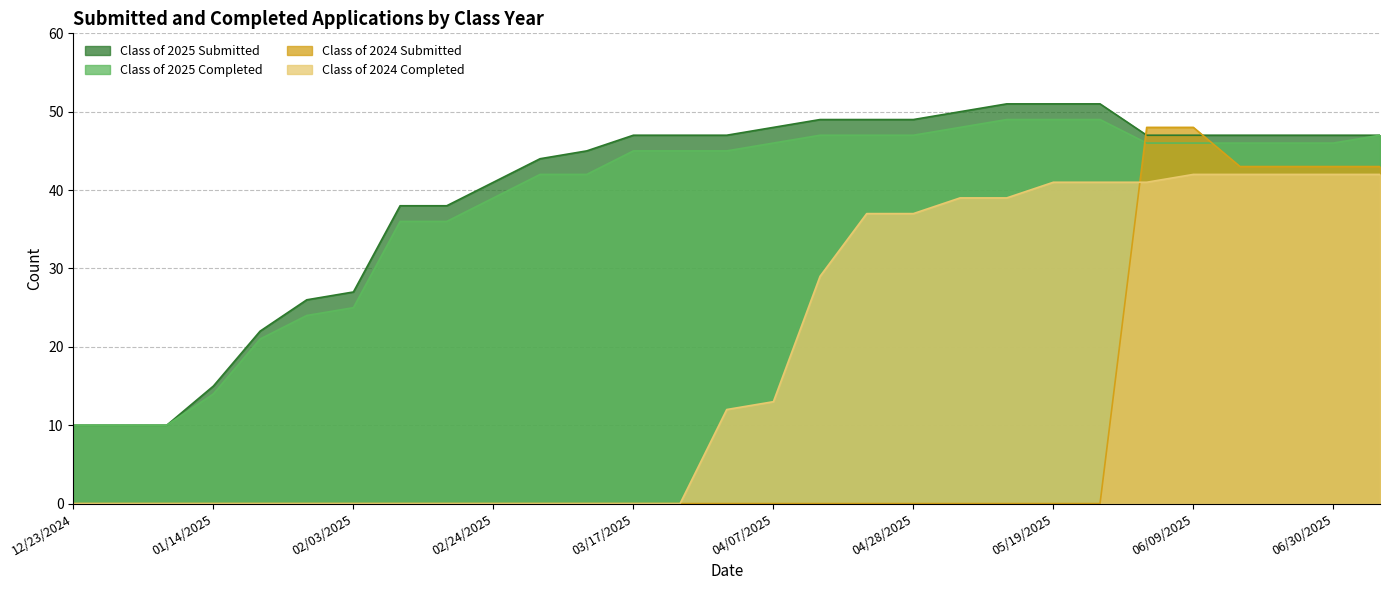

The value of Class of 2024 Completed at 03/03/2025 is -18. True or false?

False